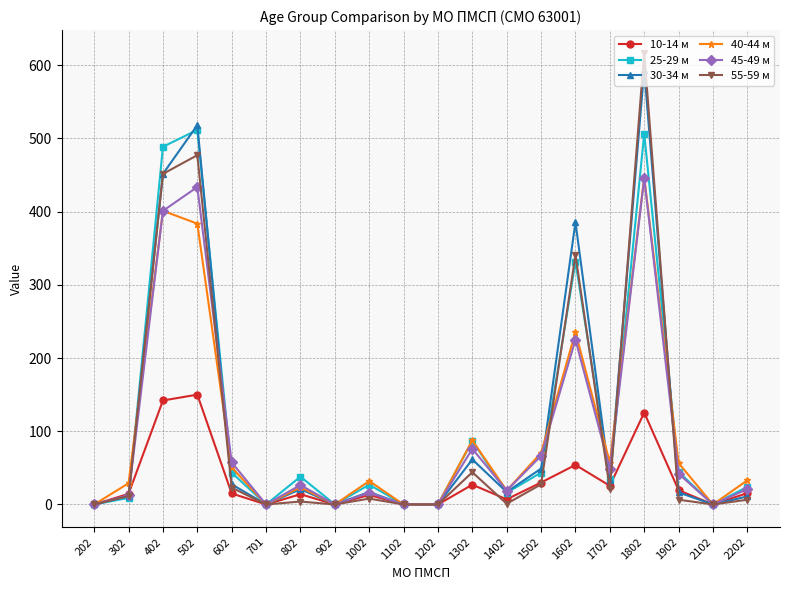

True or false: 40-44 м has a value of 562.8 at 502.

False